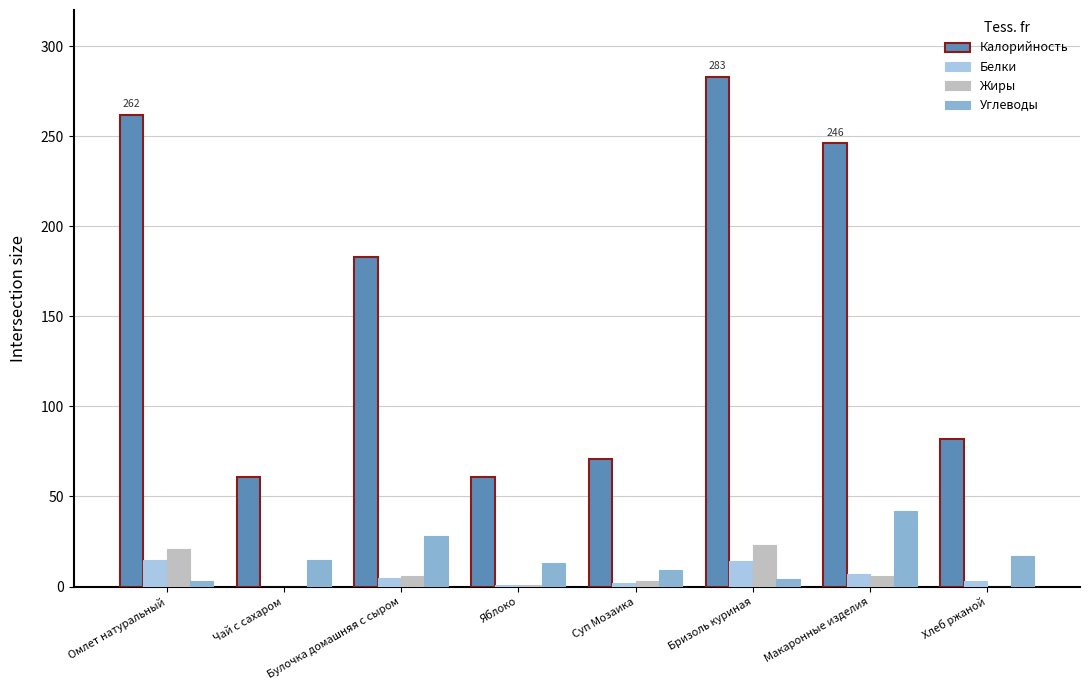

True or false: Белки has a value of 0 at Чай с сахаром.

True